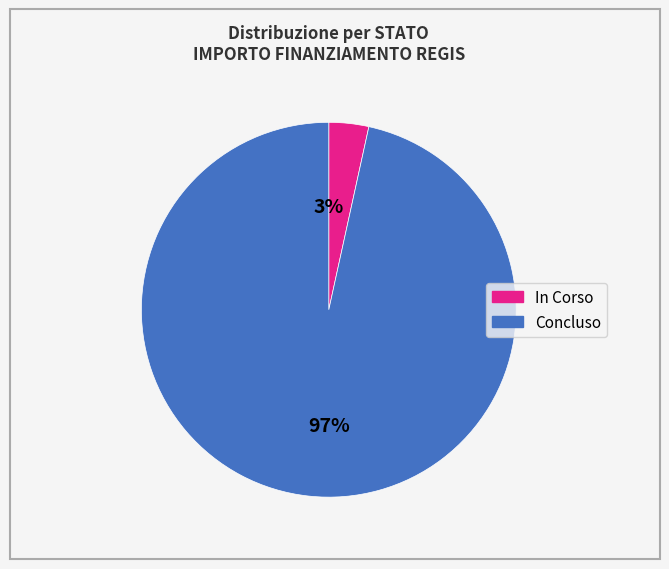

Do Concluso and In Corso together represent more than half of the pie?

Yes